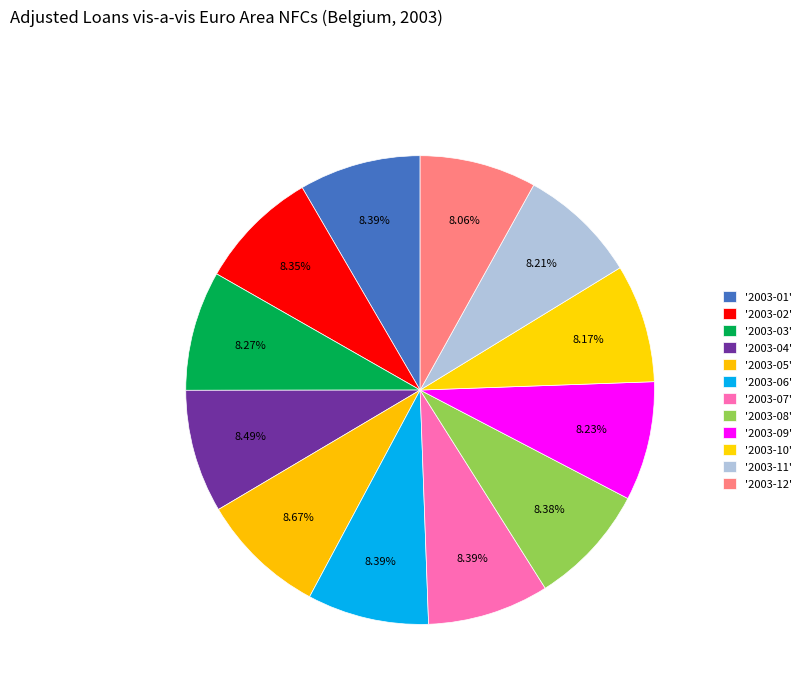

Count the number of slices in the pie.

12